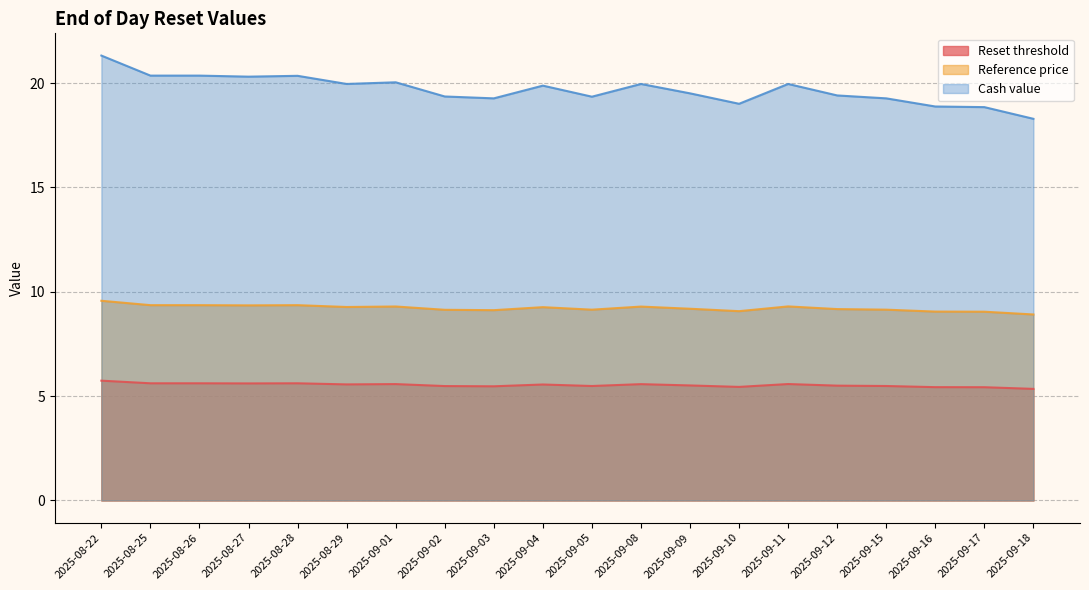

How many data points in Cash value are above 19?

17